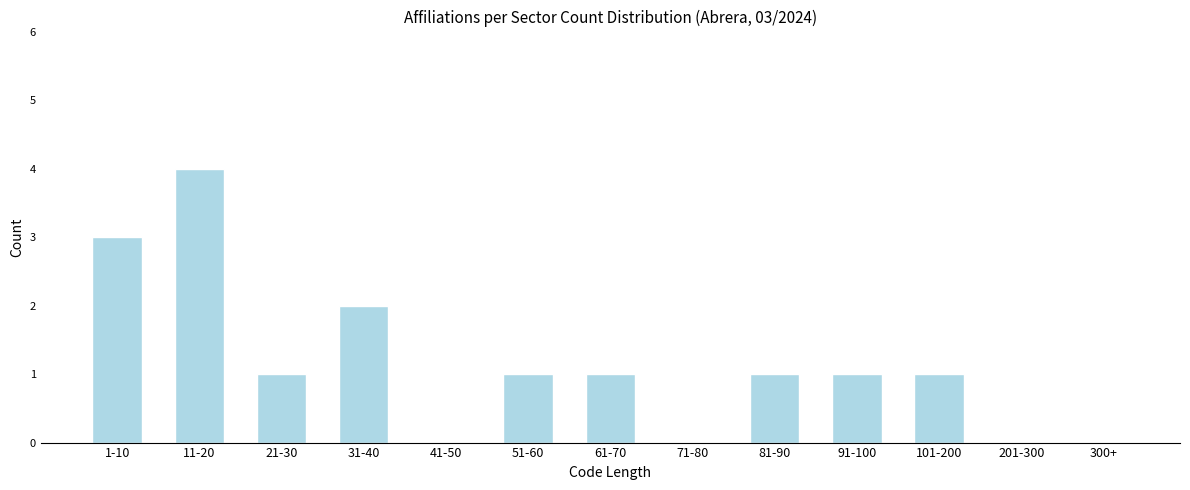

Reading right to left, what are all the values shown in this chart?

300+=0	201-300=0	101-200=1	91-100=1	81-90=1	71-80=0	61-70=1	51-60=1	41-50=0	31-40=2	21-30=1	11-20=4	1-10=3